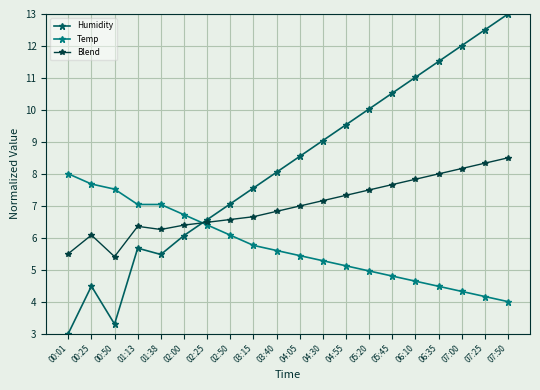

Where is Temp nearest to the value 6?

02:50